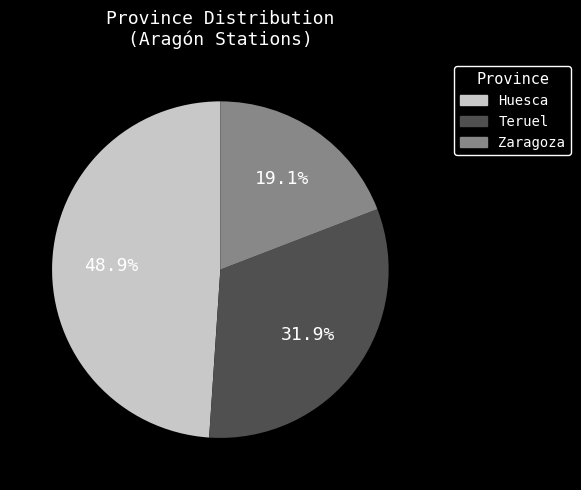

Does Teruel represent more than half of the total?

No